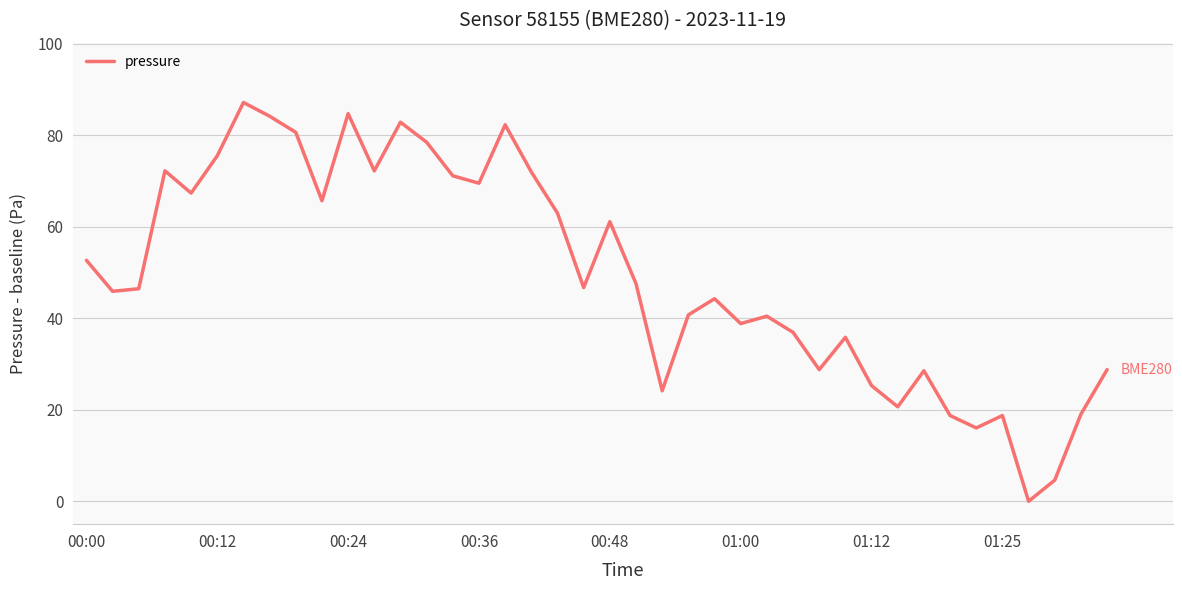

What is the difference between the maximum and minimum values?

87.2